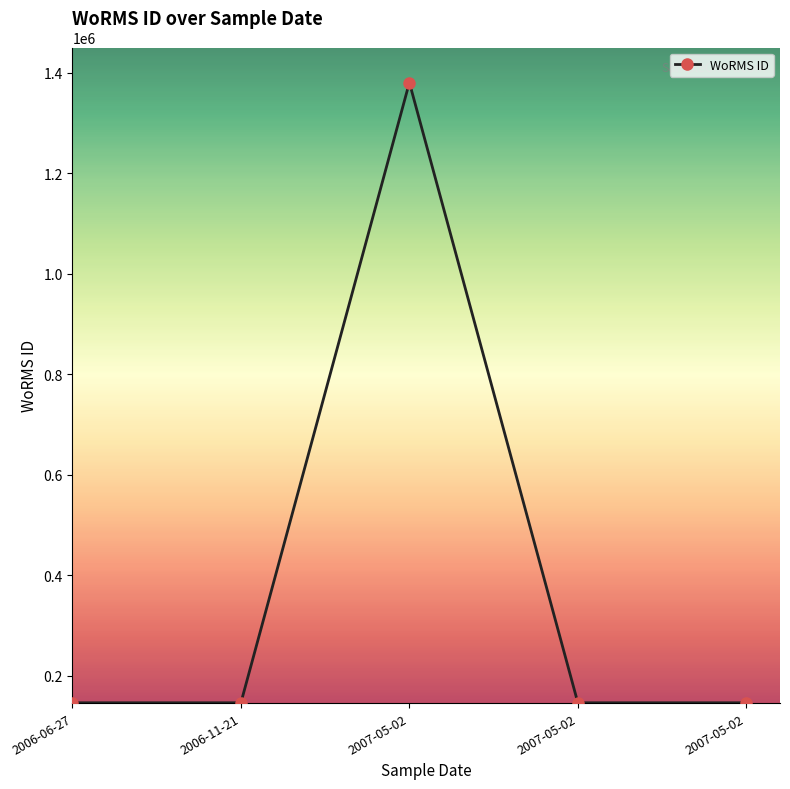

Reading left to right, what are all the values shown in this chart?

146624	146624	1380276	146623	146623